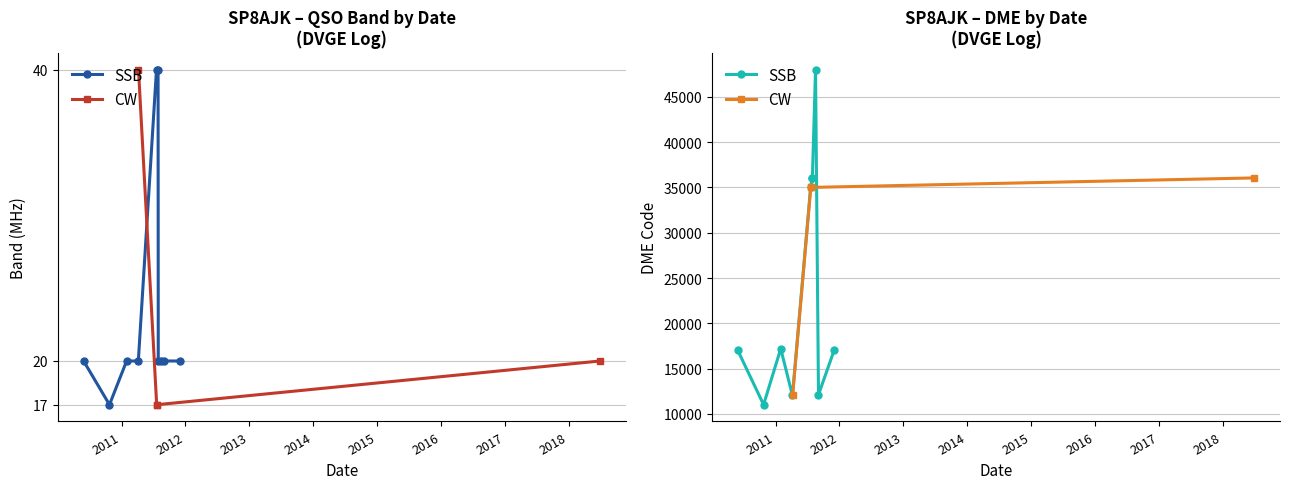

Where is the first local minimum for DME?

24/10/2010